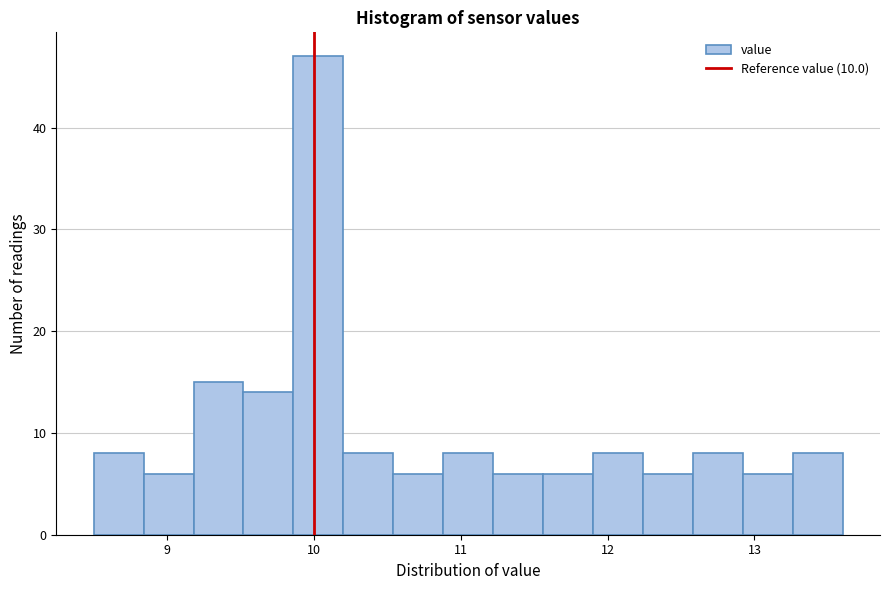

Around what value on the x-axis is the tallest bar? Give the approximate position of its centre, as read against the axis.

10.0